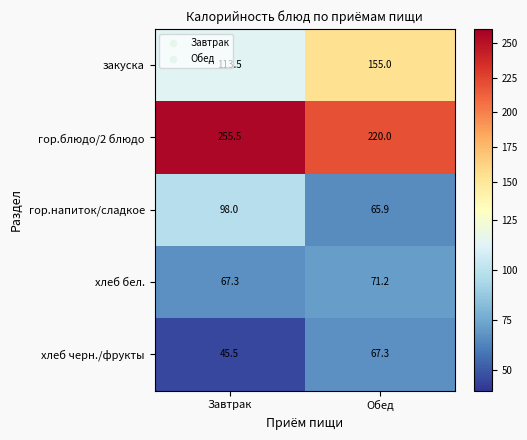

The хлеб бел. series shows 67.3 at Завтрак. True or false?

True